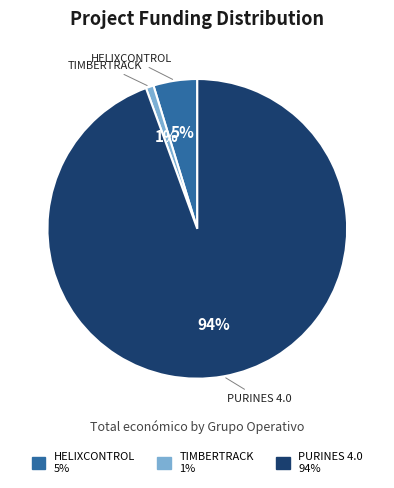

Which has a higher value, TIMBERTRACK or PURINES 4.0?

PURINES 4.0